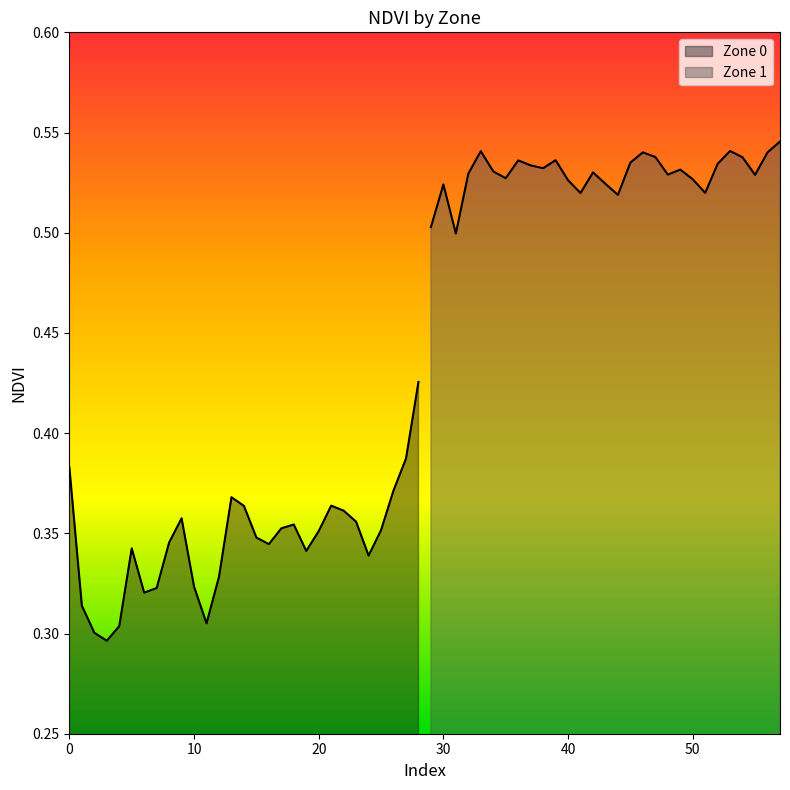

Rank the series by their average value, from highest to lowest.

Zone 1, Zone 0